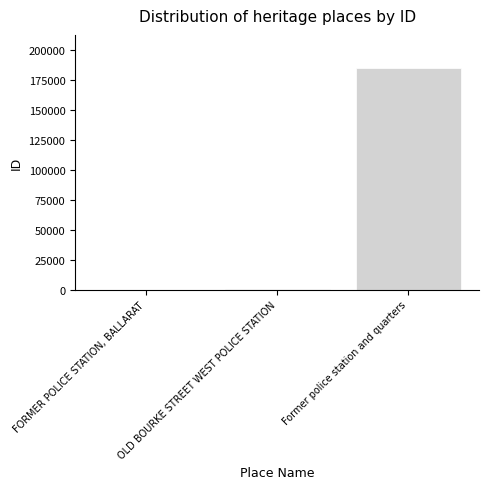

What is the change in value from FORMER POLICE STATION, BALLARAT to OLD BOURKE STREET WEST POLICE STATION?

+645